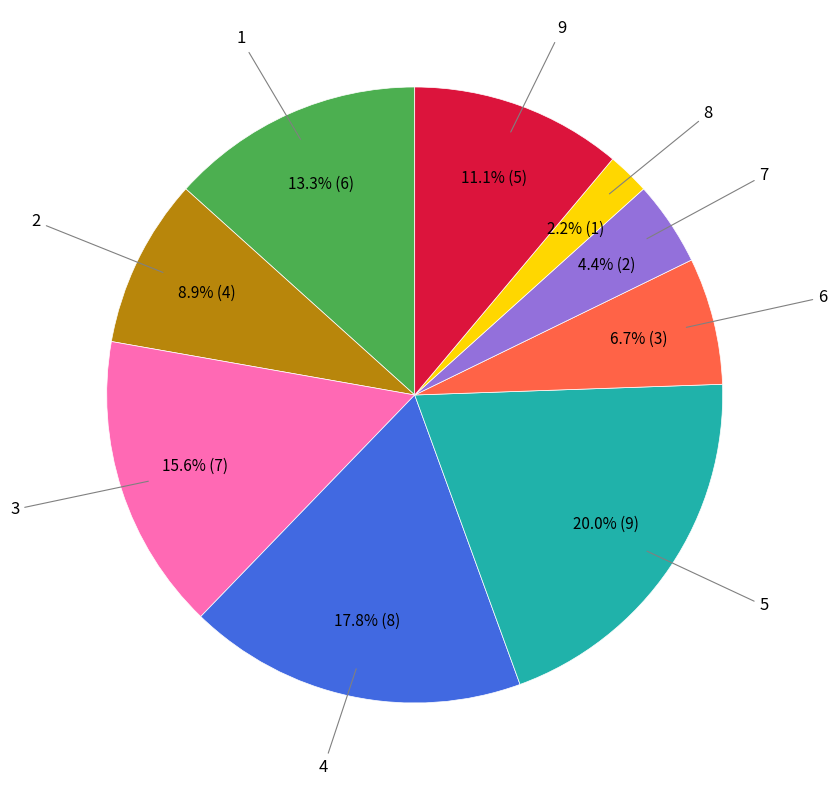

Is there any slice that represents more than half of the pie?

No